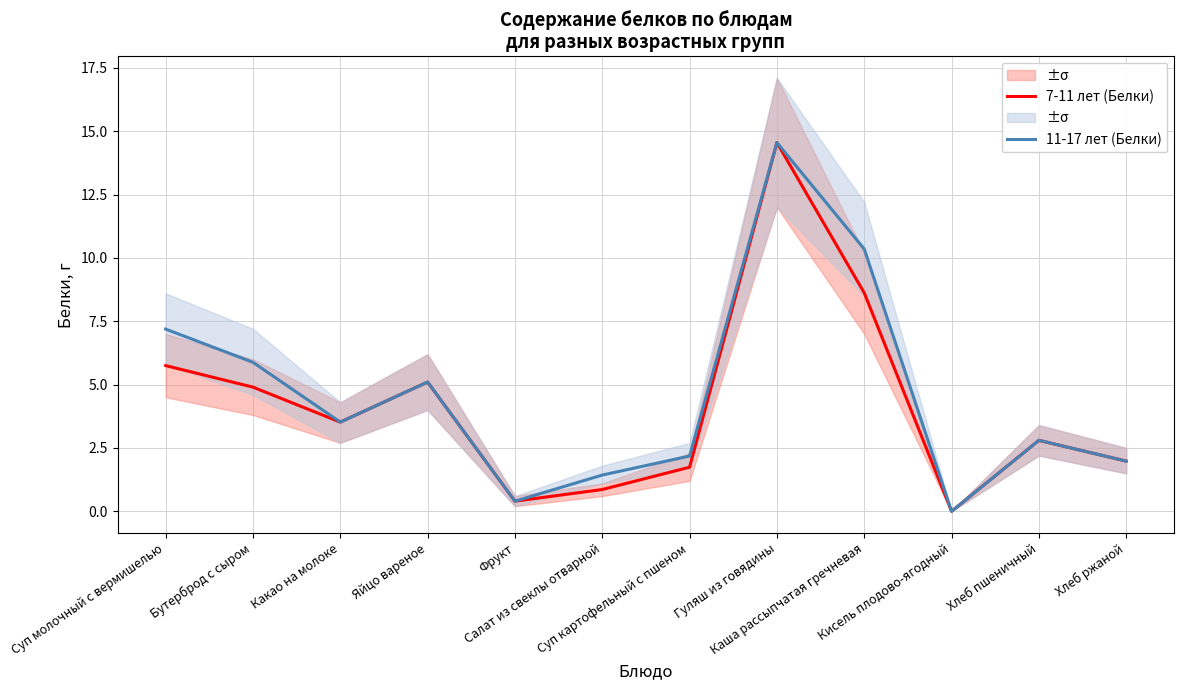

Where does the 11-17 лет (Белки) series first go above 3?

Суп молочный с вермишелью